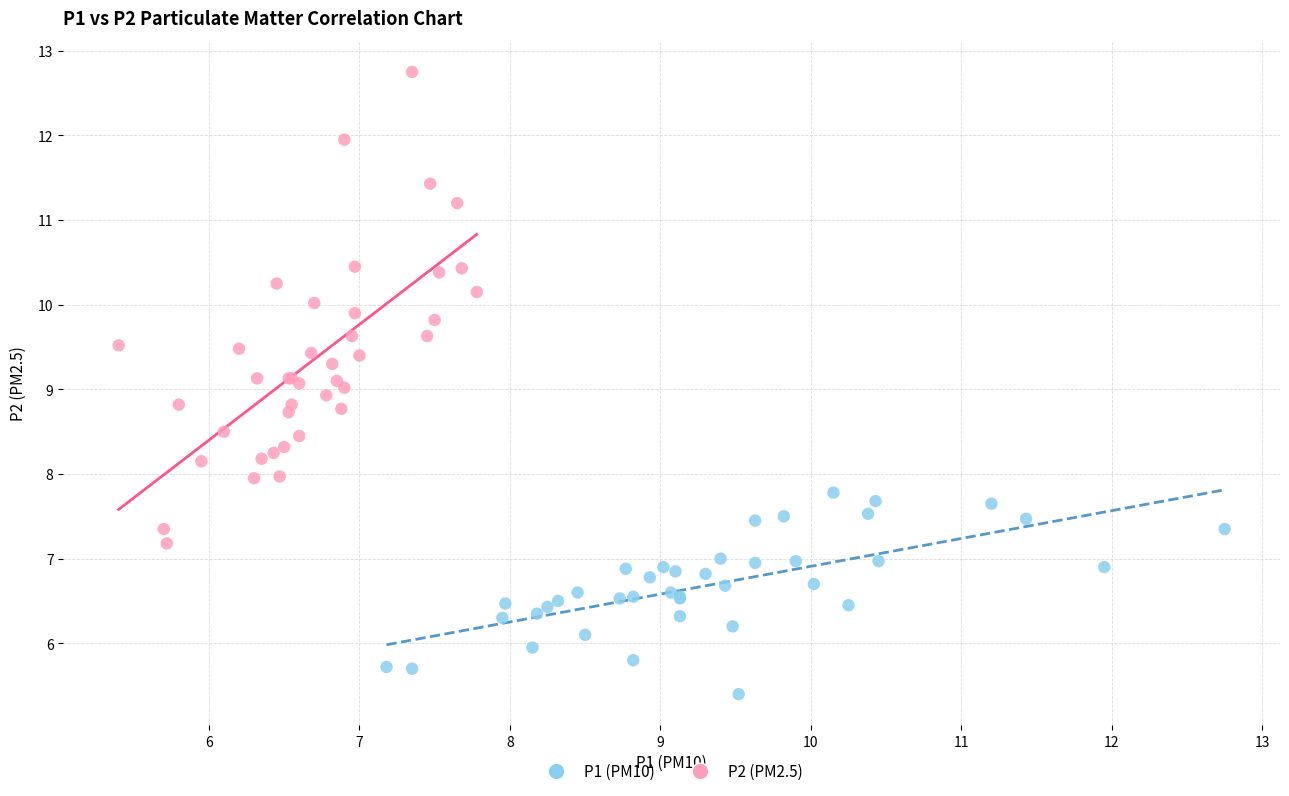

What are all the series names shown in the legend?

P1 (PM10), P2 (PM2.5)